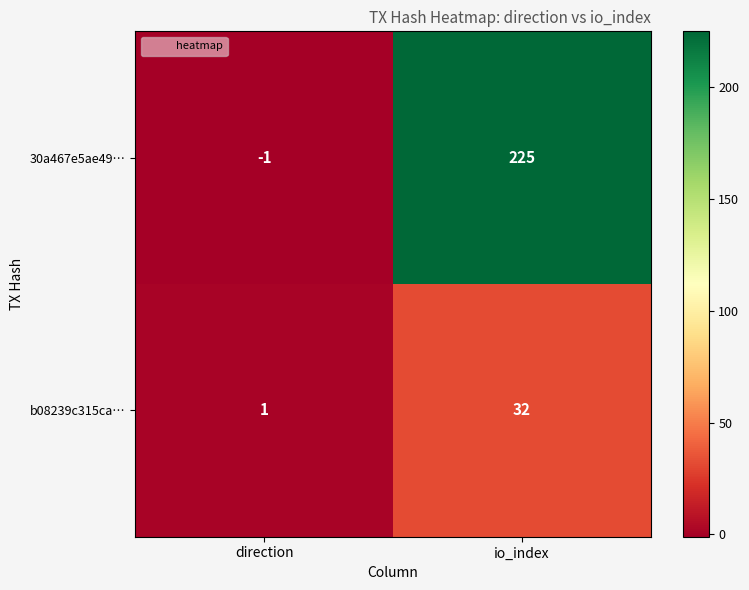

Rank the series by their maximum value, from highest to lowest.

30a467e5ae49…, b08239c315ca…